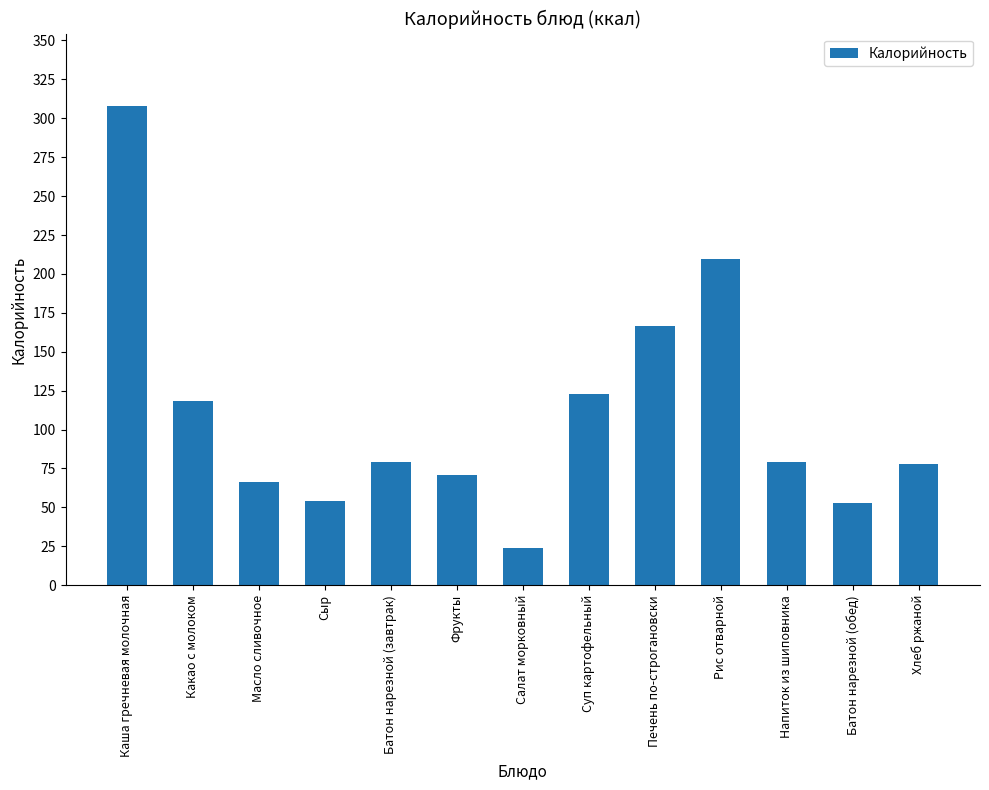

What value does the data have at Фрукты?

70.5